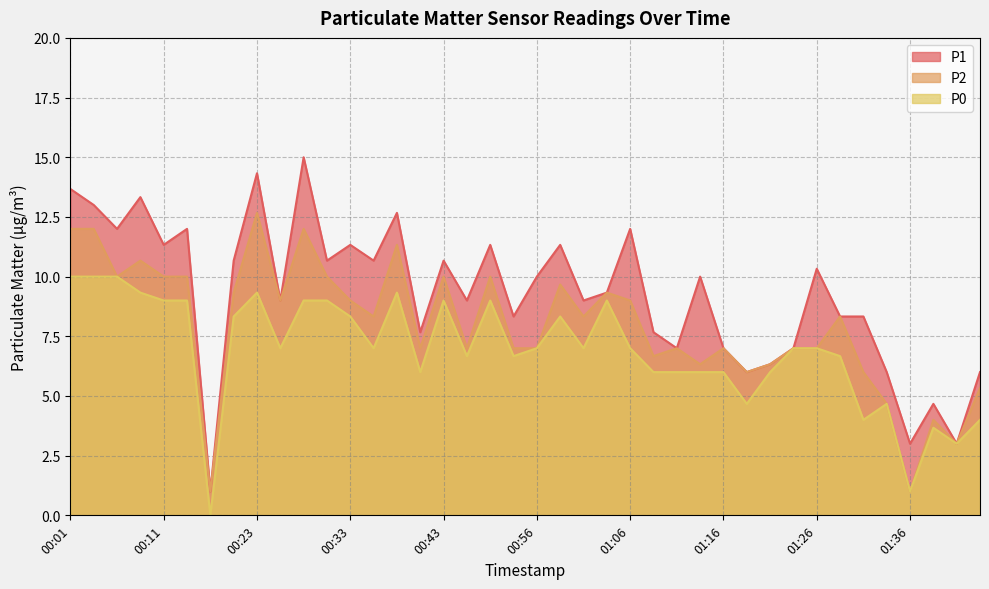

True or false: P2 has a value of 3.4 at 01:28.

False